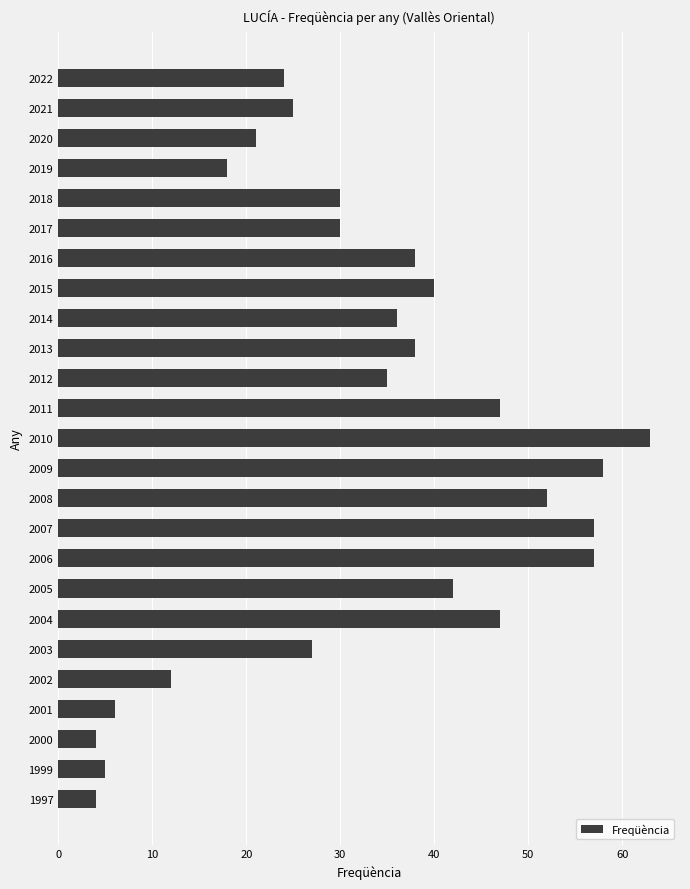

Reading top to bottom, what are all the values shown in this chart?

24	25	21	18	30	30	38	40	36	38	35	47	63	58	52	57	57	42	47	27	12	6	4	5	4